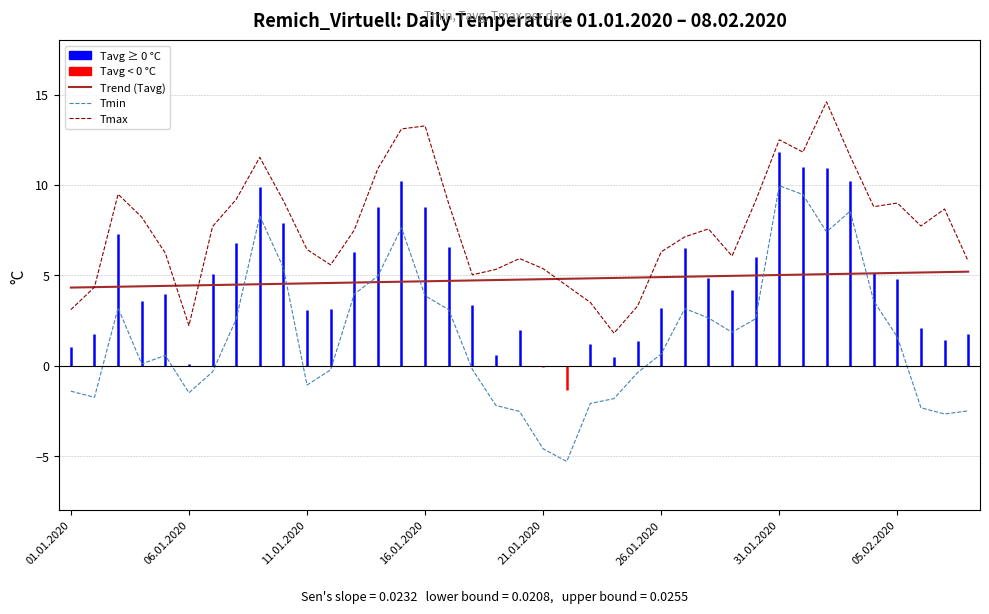

What is the lowest value of the Trend (Tavg) series?

4.3